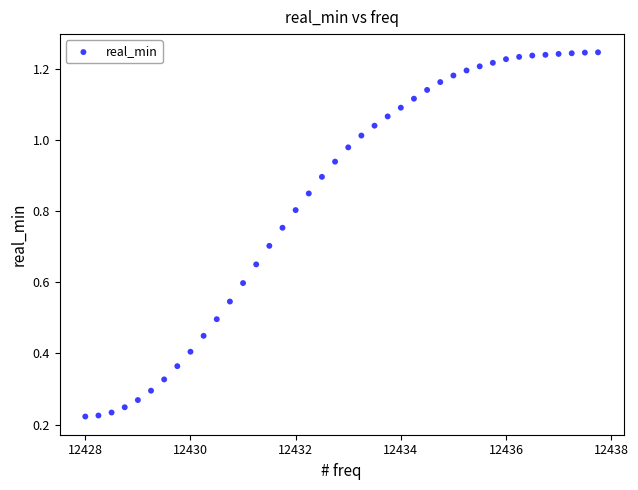

What is the range of X values (max minus min)?

9.8